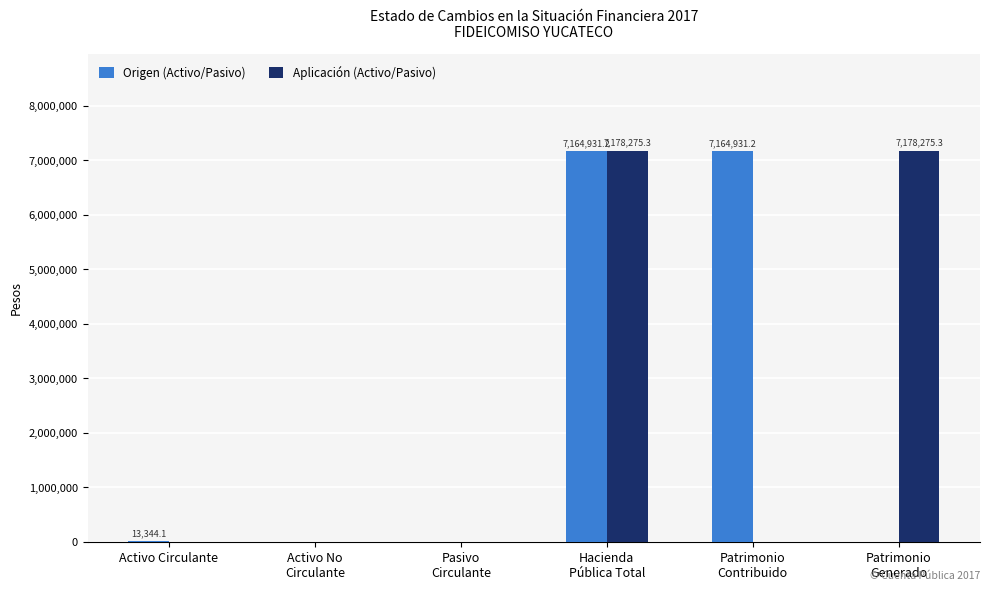

What is the sum of all Origen (Activo/Pasivo) values?

14343206.5